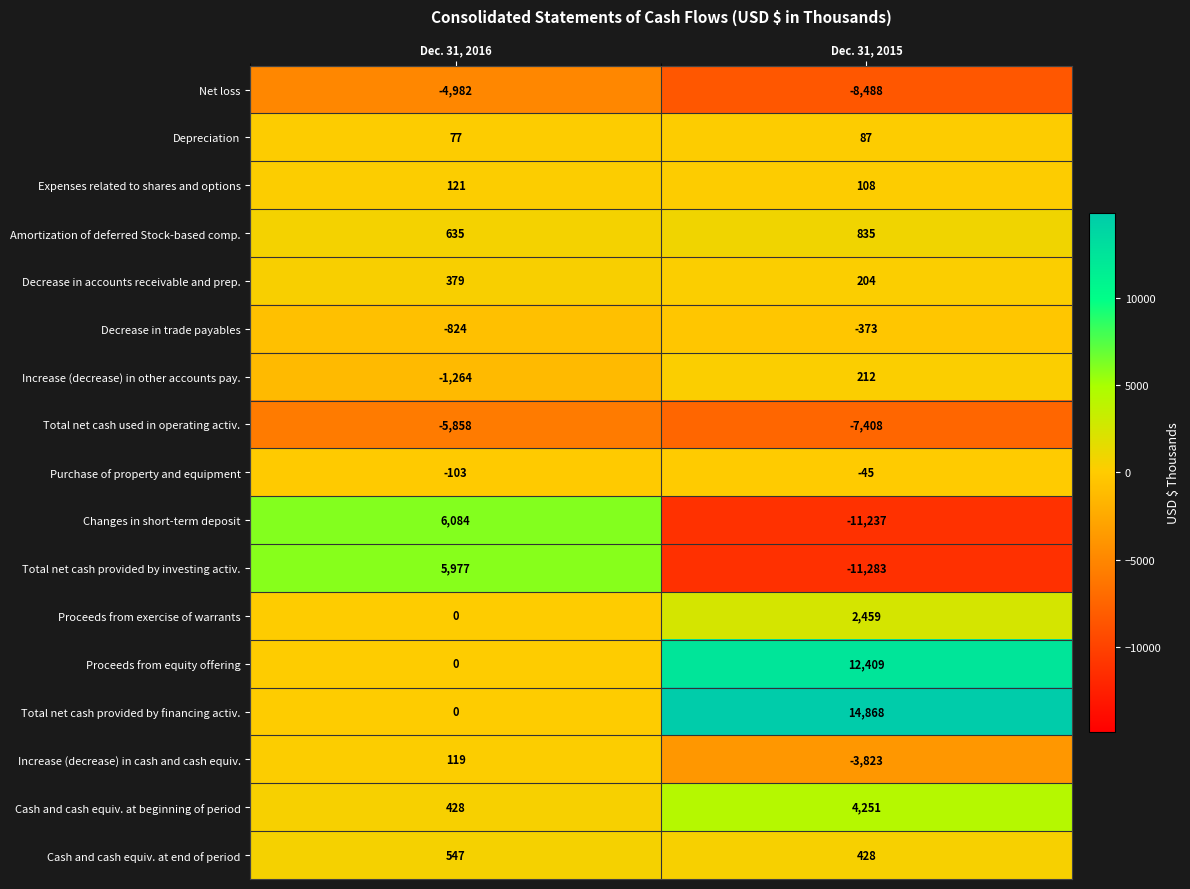

What is the average value of the Total net cash used in operating activ. series?

-6633